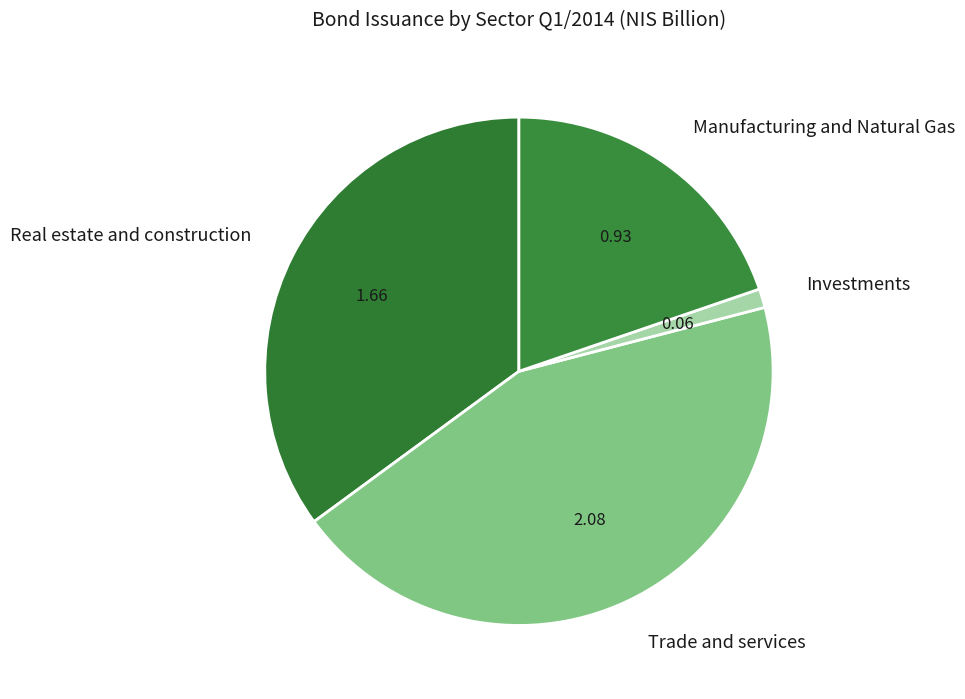

Rank the categories by value from highest to lowest.

Trade and services, Real estate and construction, Manufacturing and Natural Gas, Investments